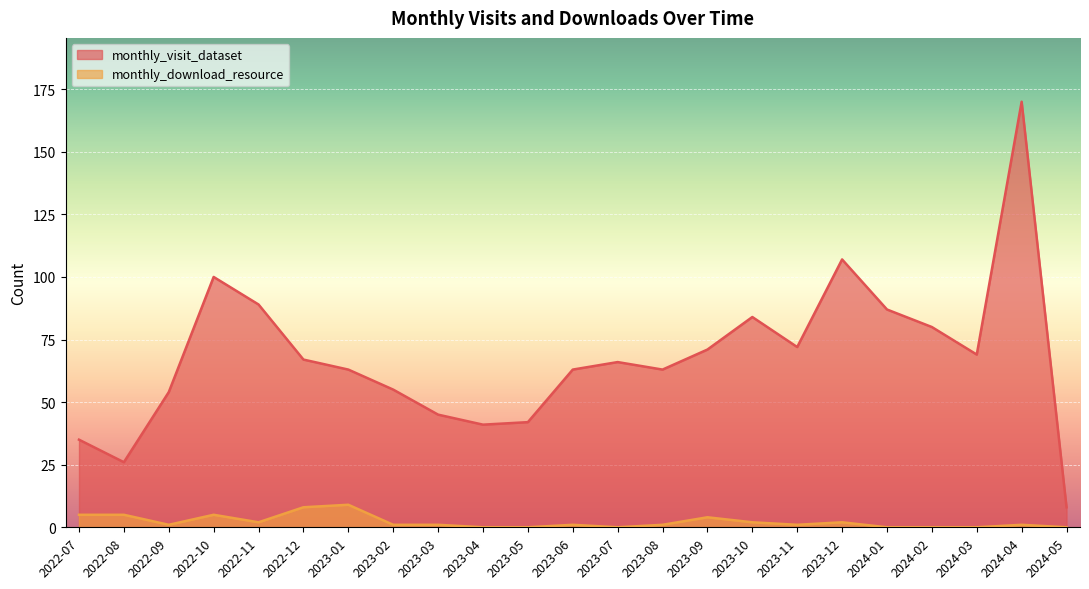

What value does the monthly_visit_dataset series have at 2022-10, to the nearest 50?

100